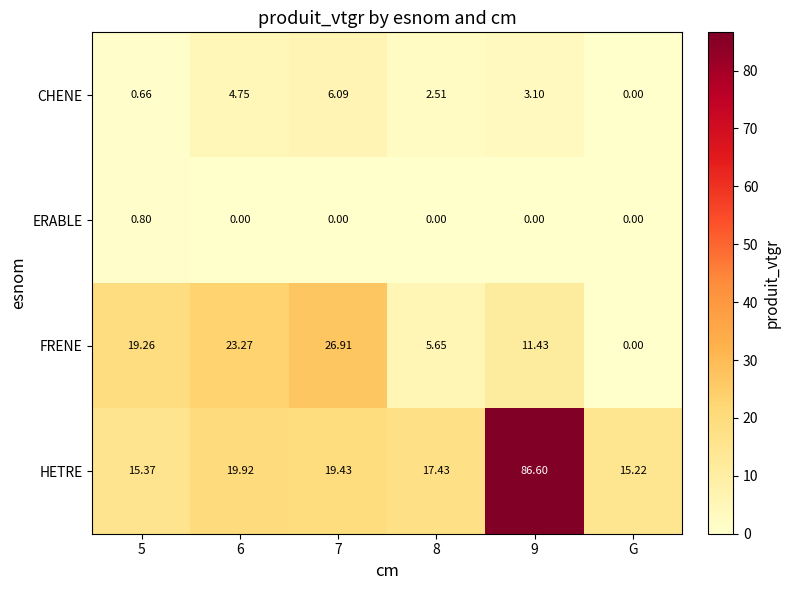

At which label does FRENE reach its minimum?

G